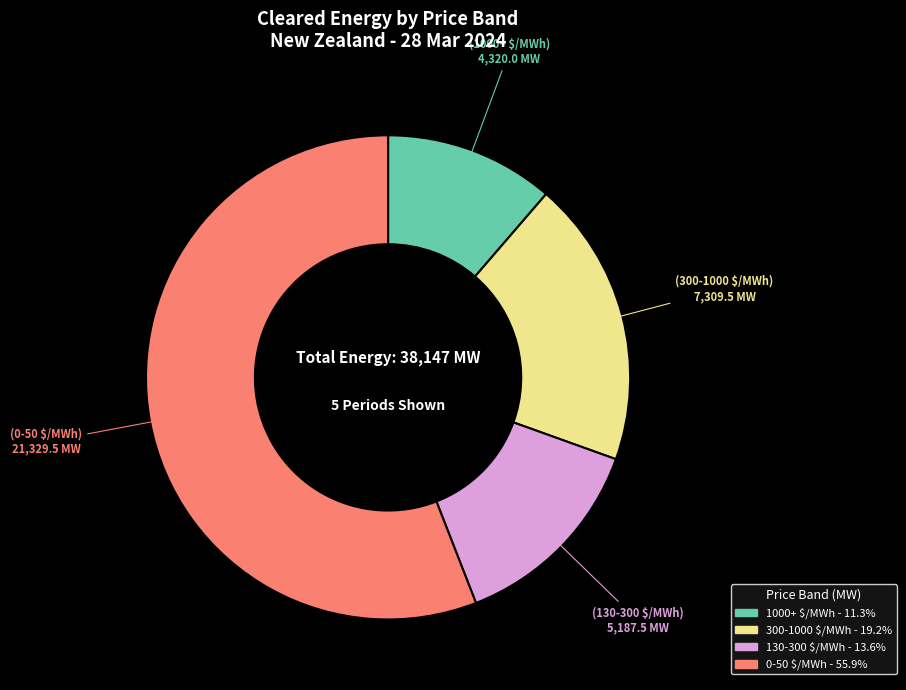

Is there a majority slice in this chart?

Yes